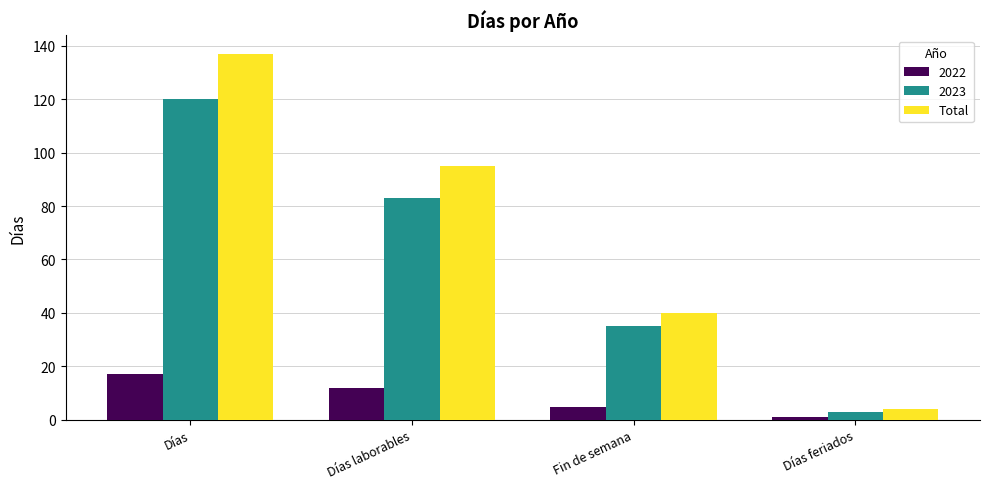

Rank the series by their maximum value, from highest to lowest.

Total, 2023, 2022